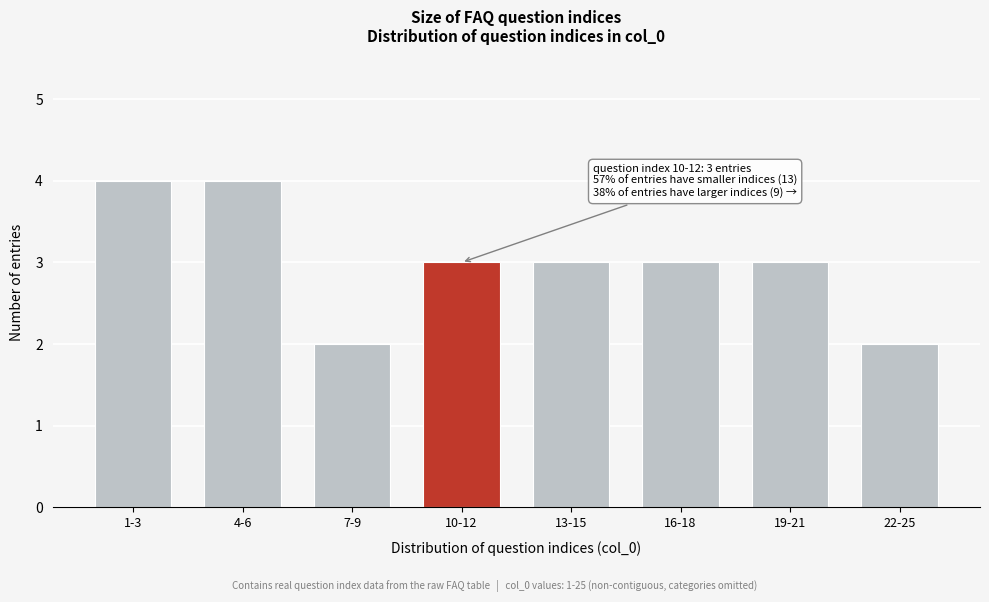

Reading left to right, transcribe all the data shown in this chart.

4	4	2	3	3	3	3	2